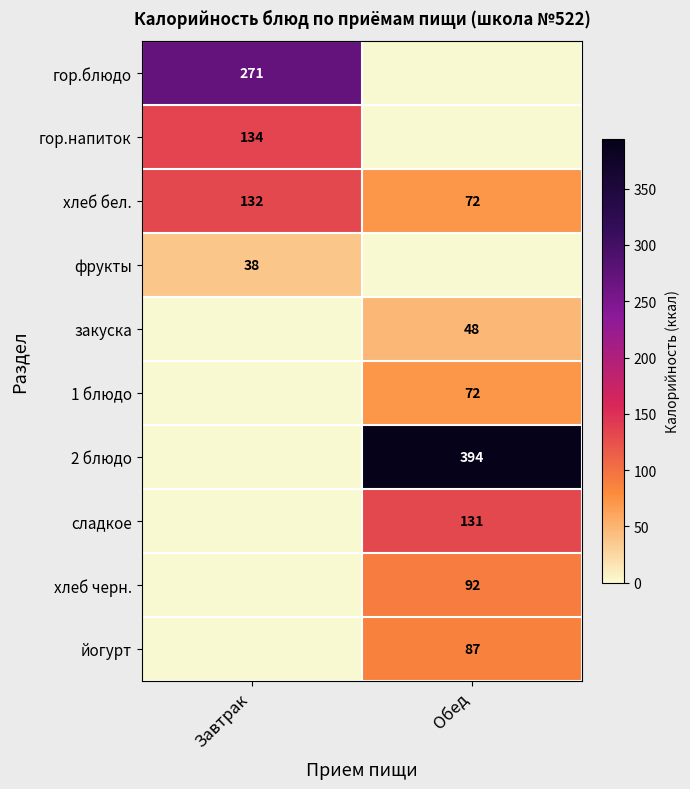

True or false: сладкое has a value of 131 at Обед.

True